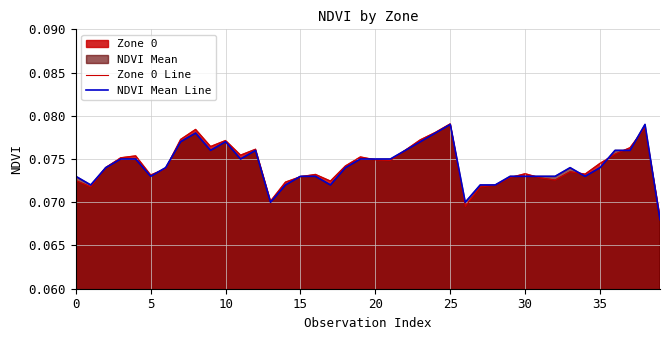

Which series has the largest range (max minus min)?

NDVI Mean Line